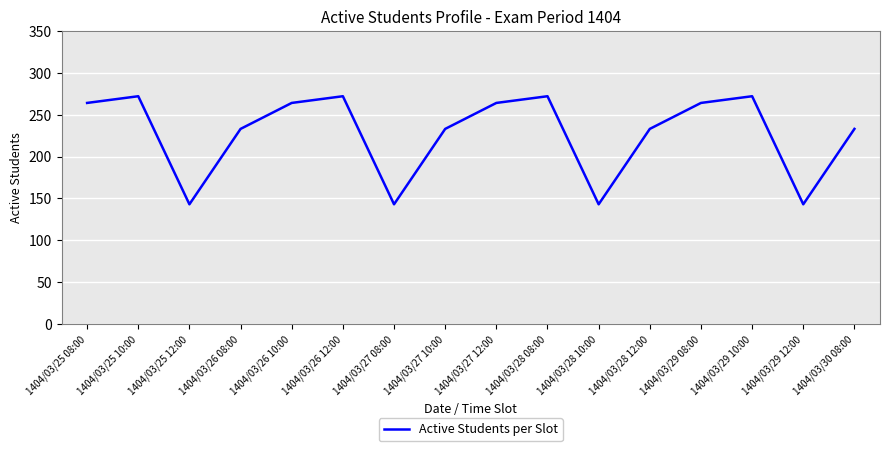

The value at 1404/03/29 10:00 is 468. True or false?

False